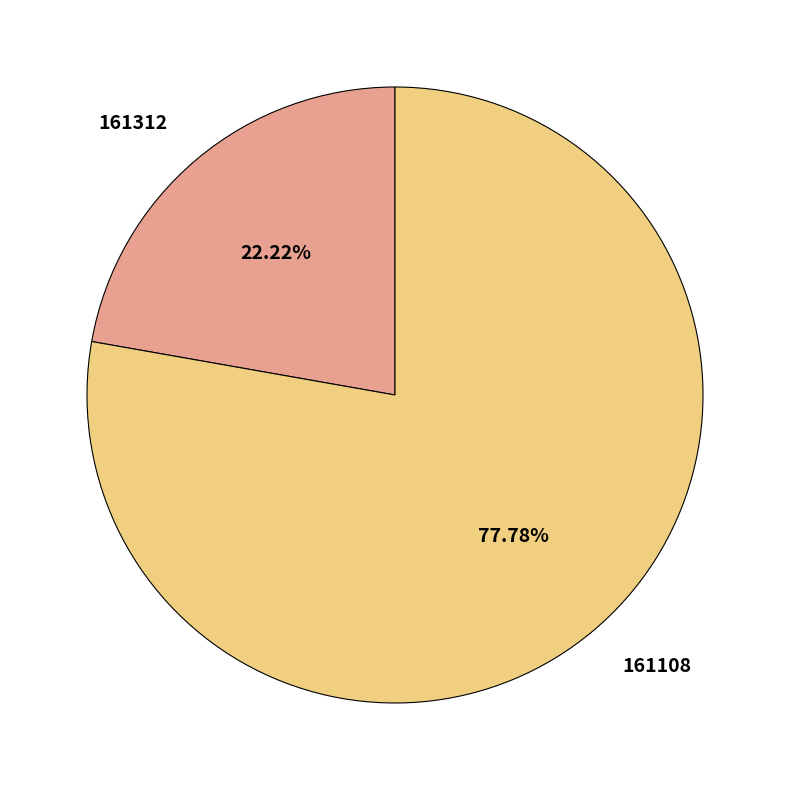

Which category accounts for the majority?

161108